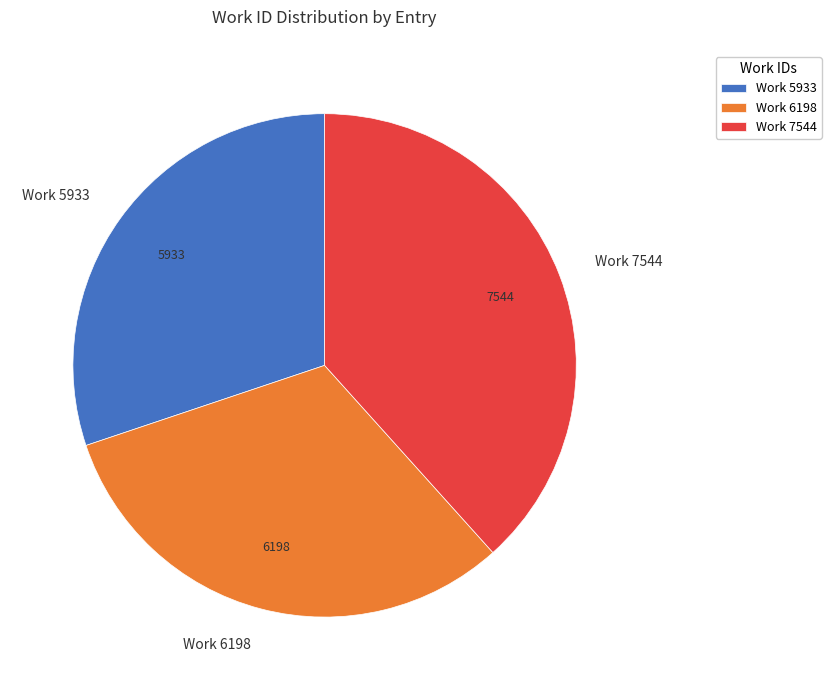

Which category has the smallest portion of the pie?

Work 5933